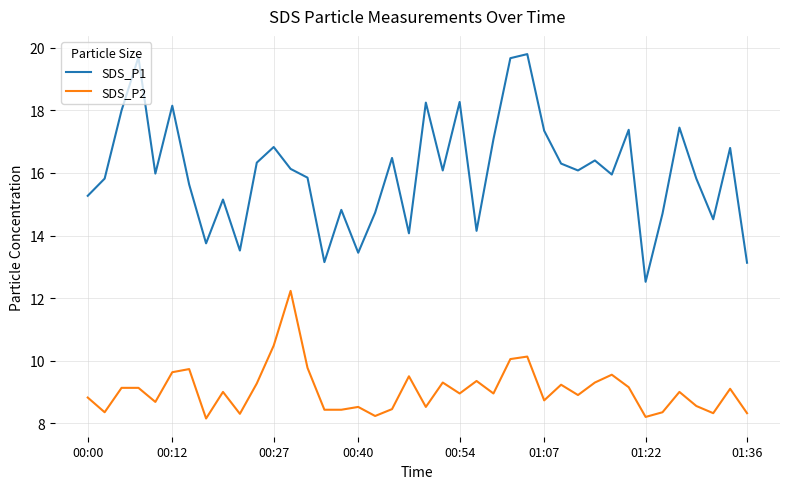

Which series has the widest spread of values?

SDS_P1